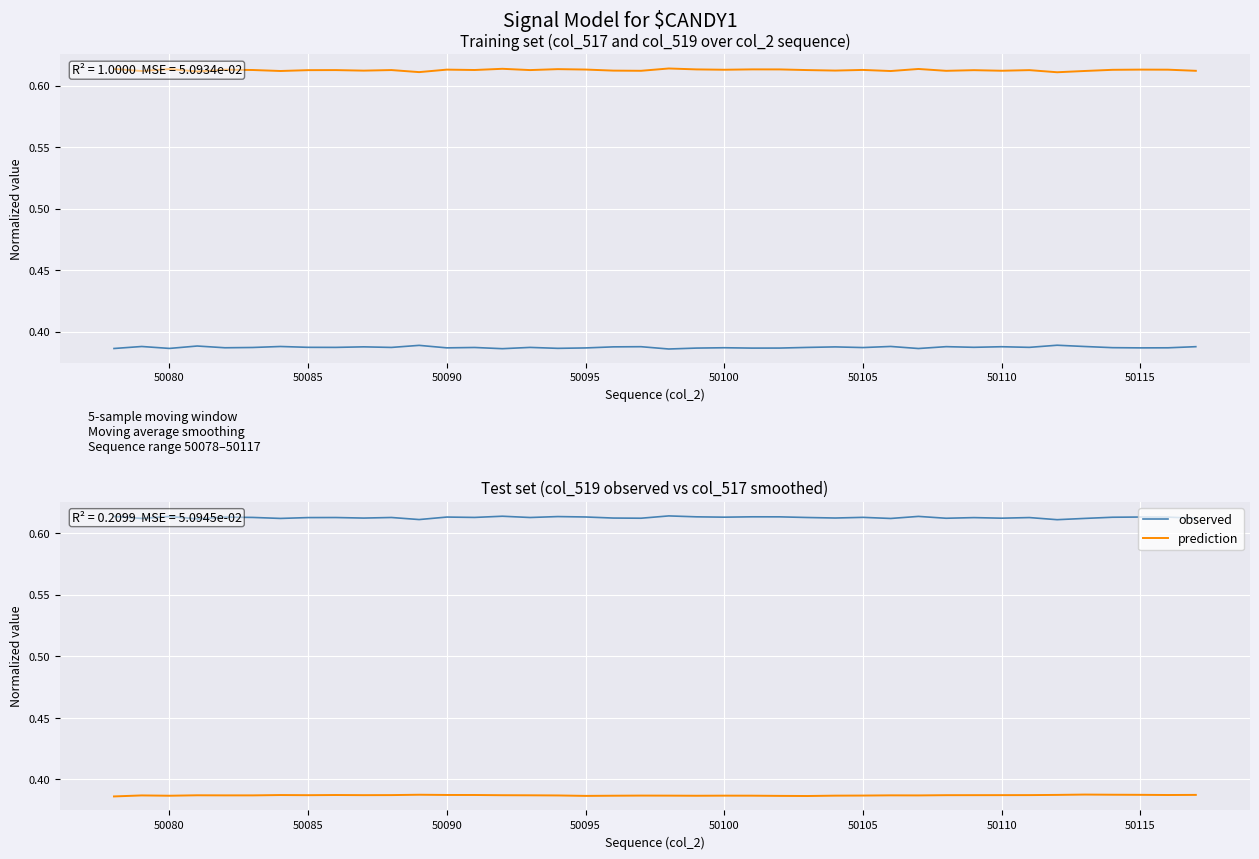

What is the maximum value for prediction?

0.4